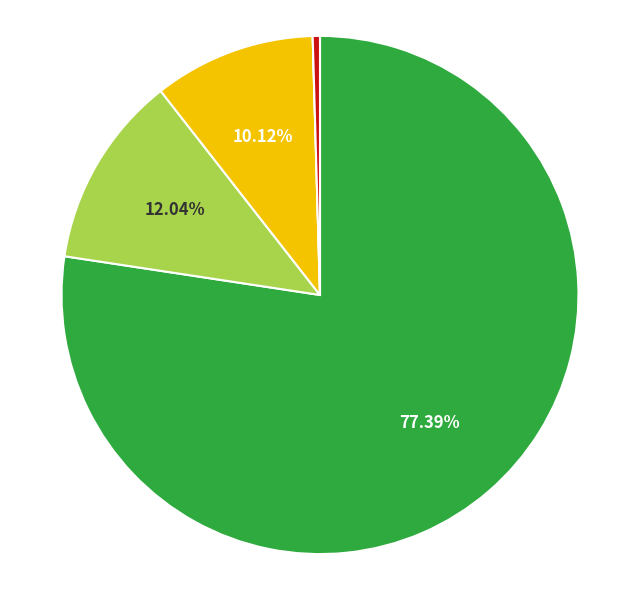

Is there any slice that represents more than half of the pie?

Yes